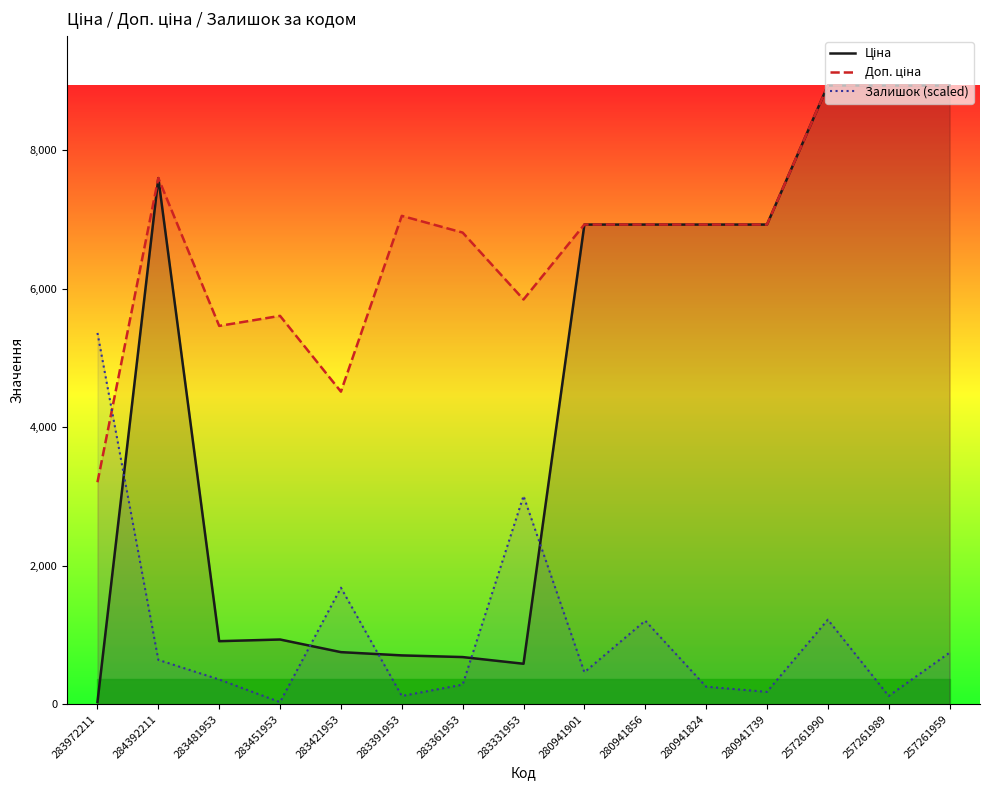

At which category does Ціна reach its first local valley?

283481953